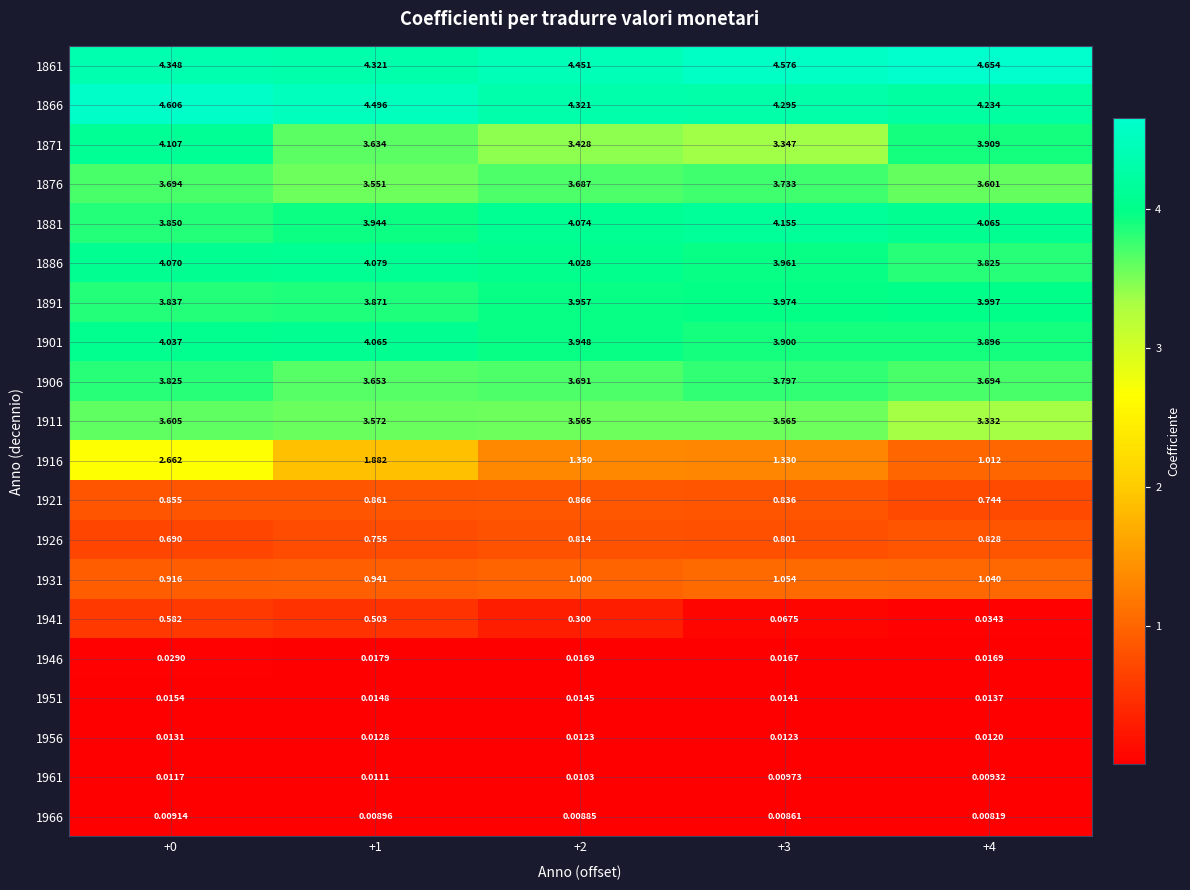

Between +0 and +4, which series saw the biggest shift?

1916